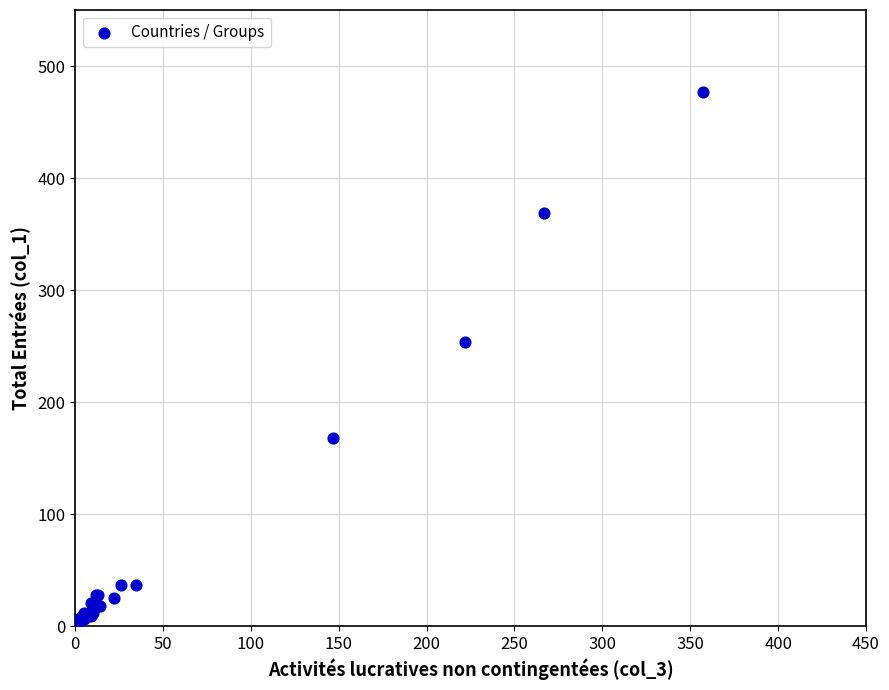

What Y value in the scatter plot is closest to 239?

254